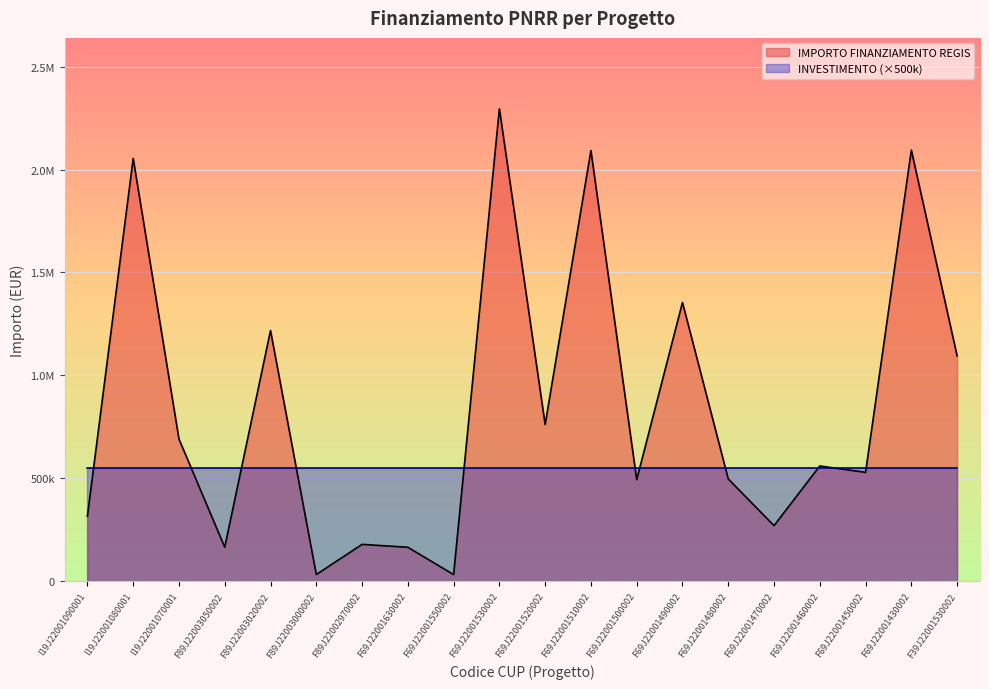

What is the maximum value shown in the chart?

2295164.0